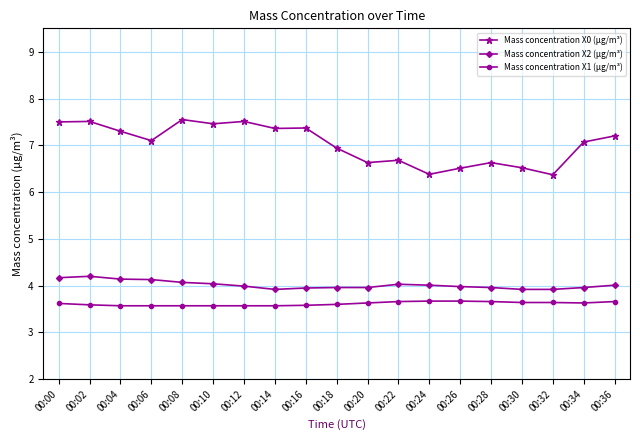

At how many categories does at least one series exceed 6?

19